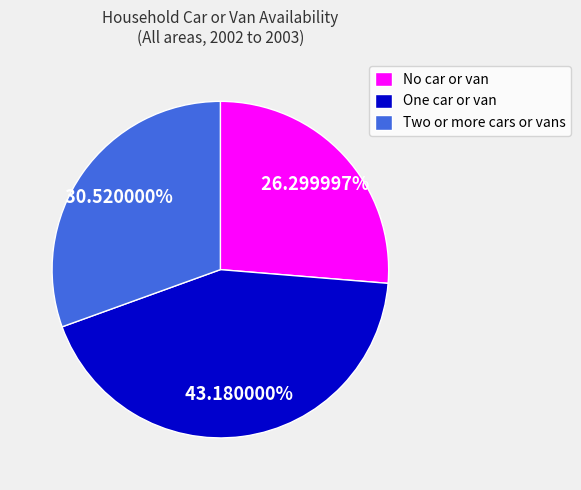

To the nearest percent, what percentage of the pie is One car or van?

43%